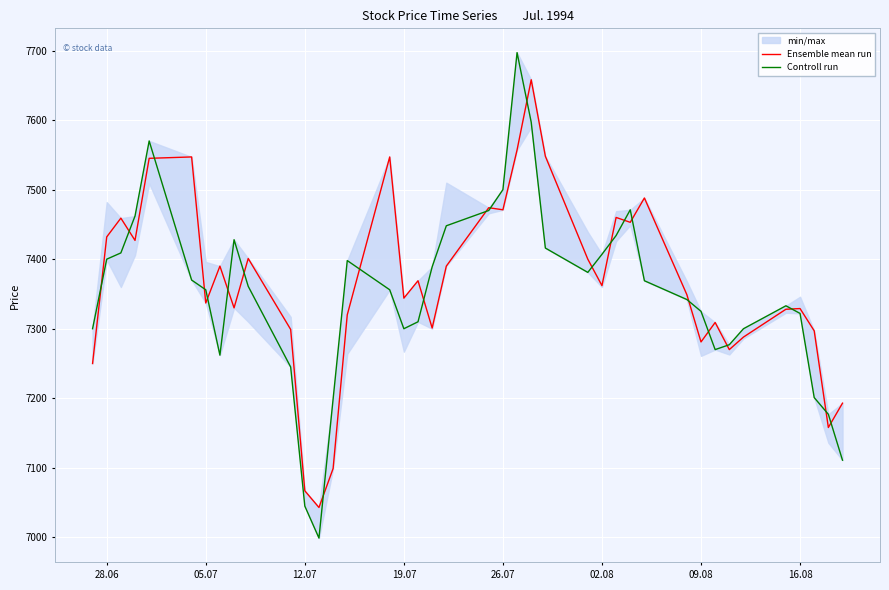

Is it true that Controll run equals 3800 at 28.06?

False